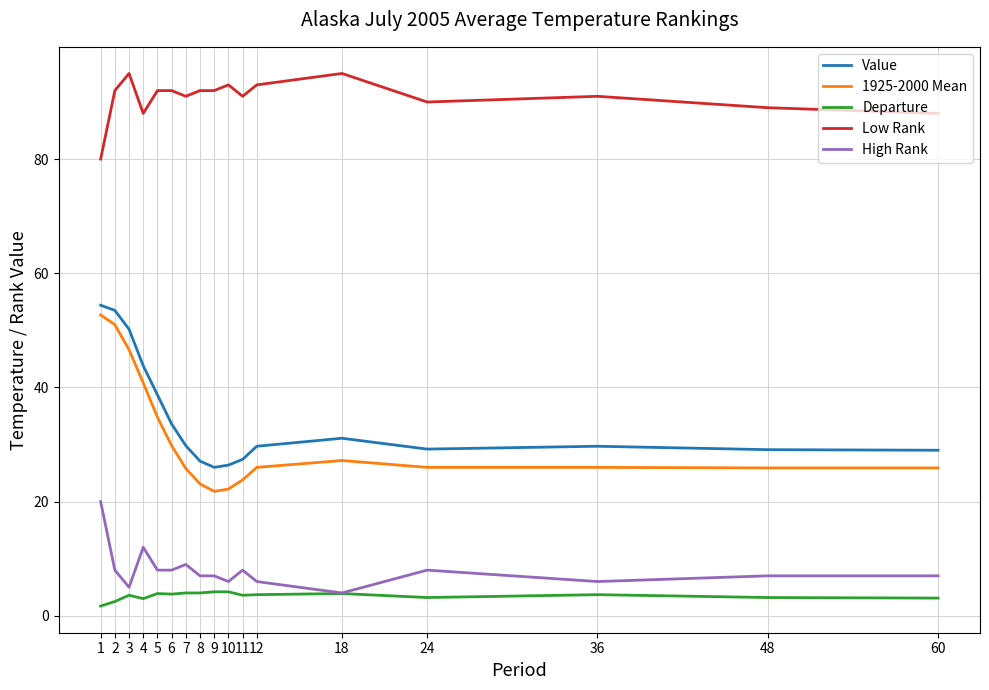

What is the minimum value for Value?

26.0